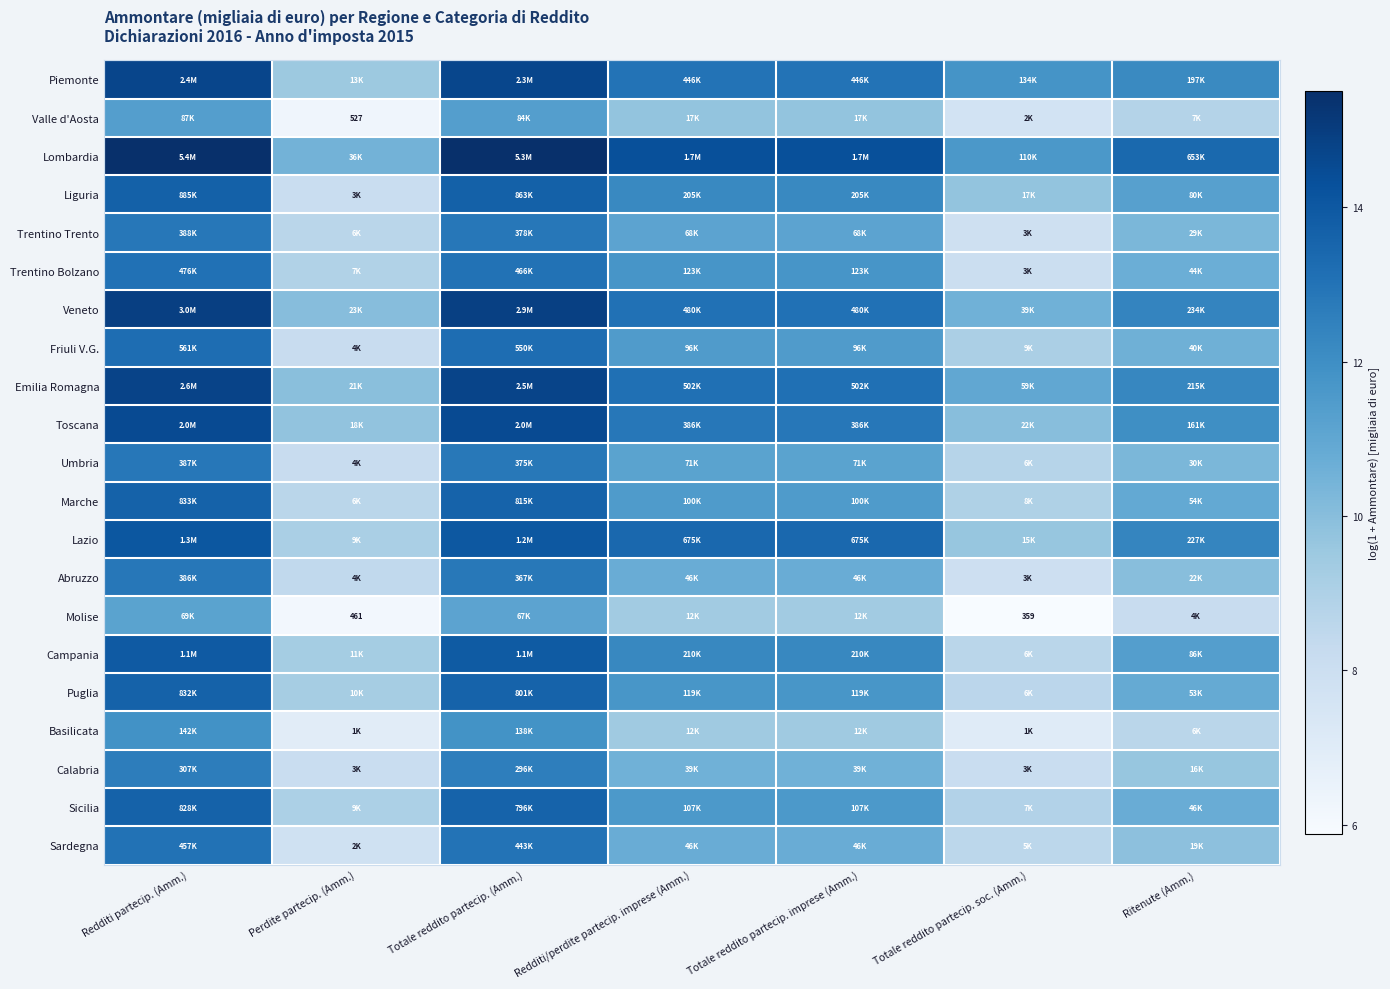

Count the Toscana values in the range 9 to 14.

5